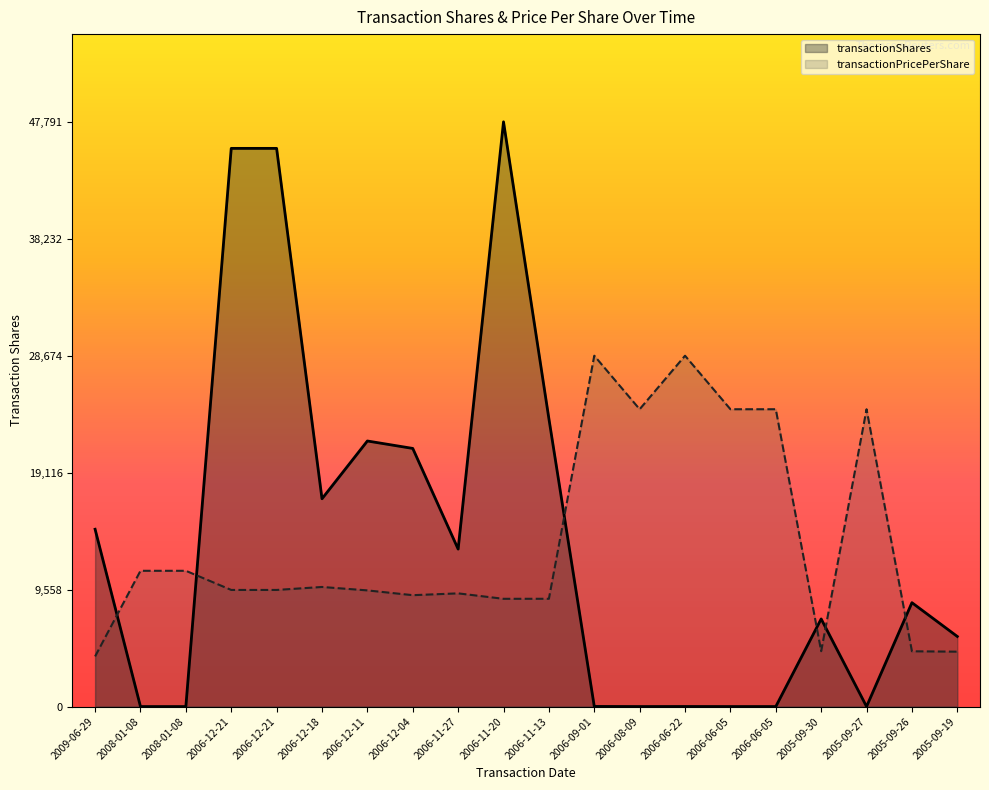

How many data points in transactionPricePerShare are above 9530?

11